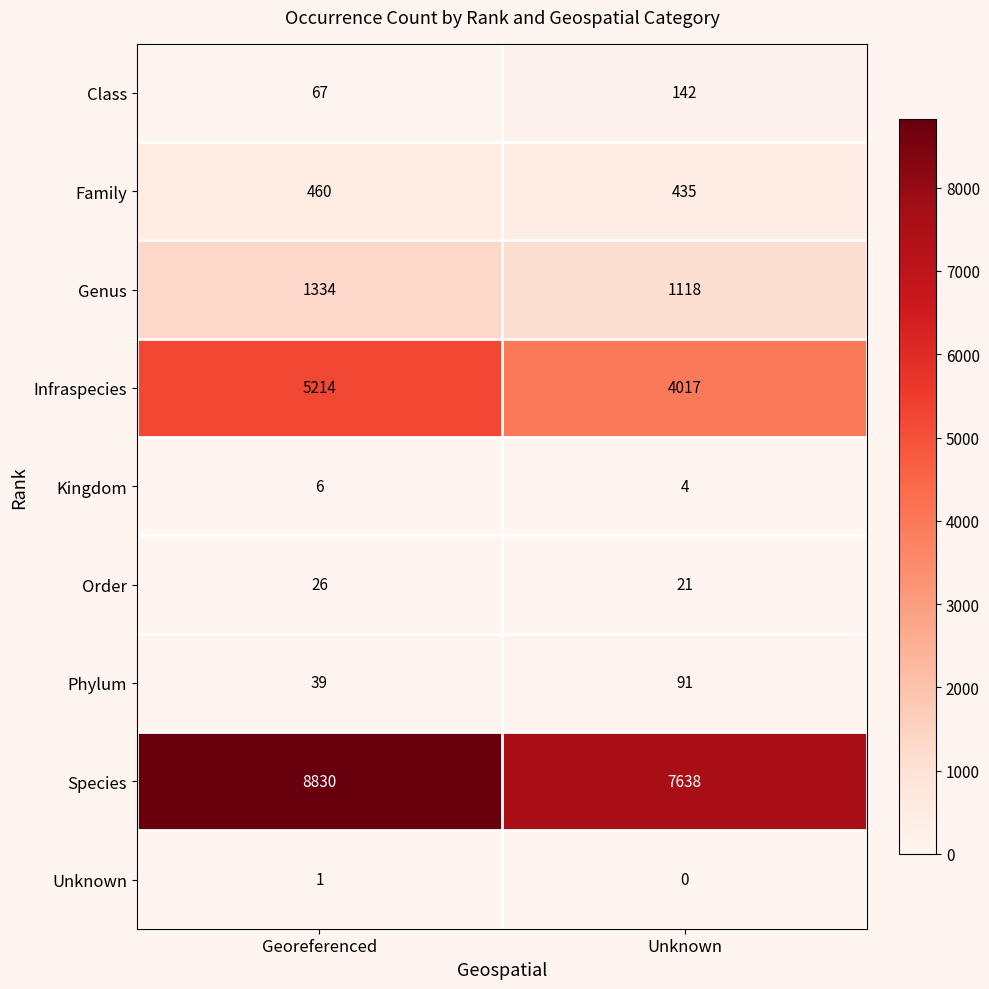

What is the difference between the highest and lowest values at Georeferenced?

8829